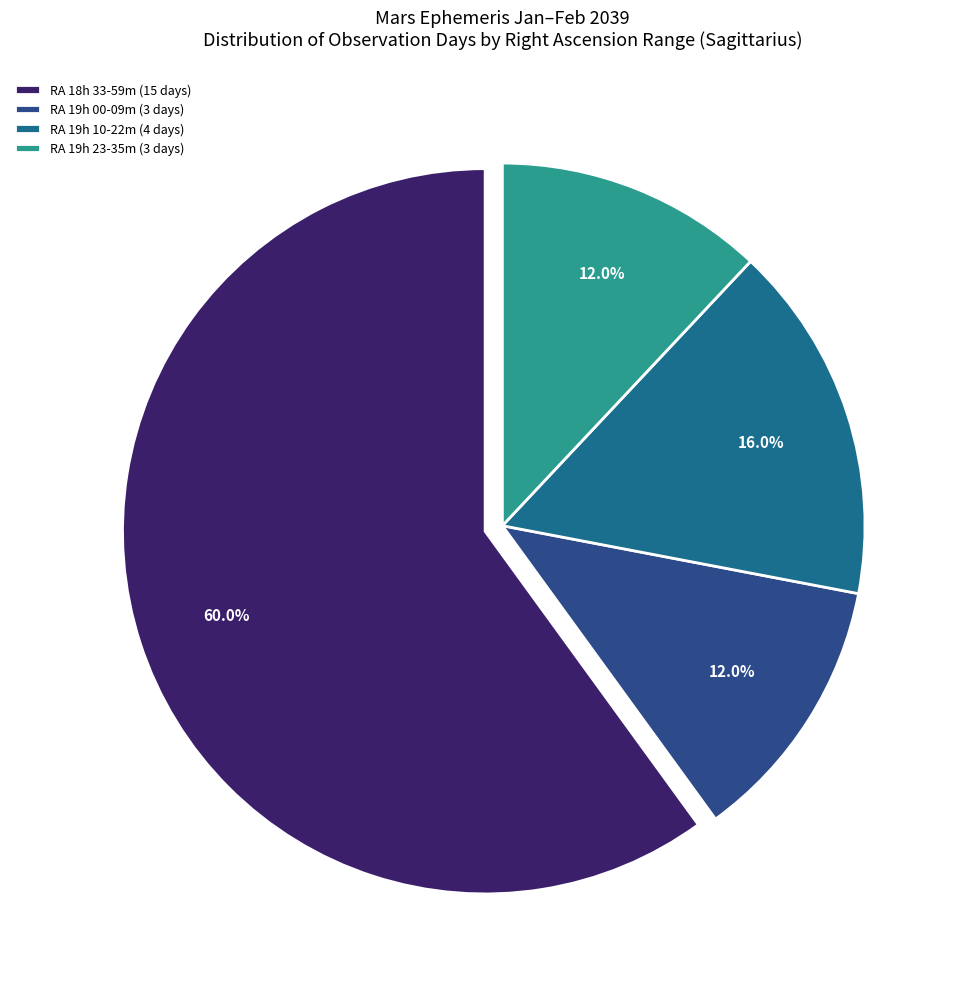

Is the sum of RA 19h 00-09m (3 days) and RA 19h 23-35m (3 days) greater than half?

No